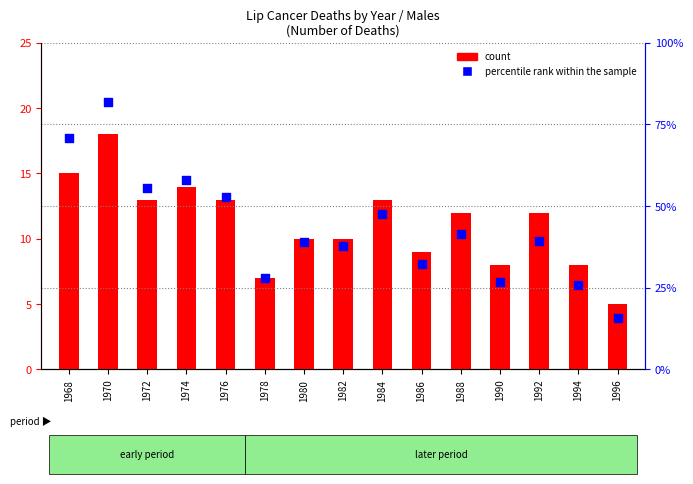

Which series has the largest Y range (max minus min)?

percentile rank within the sample